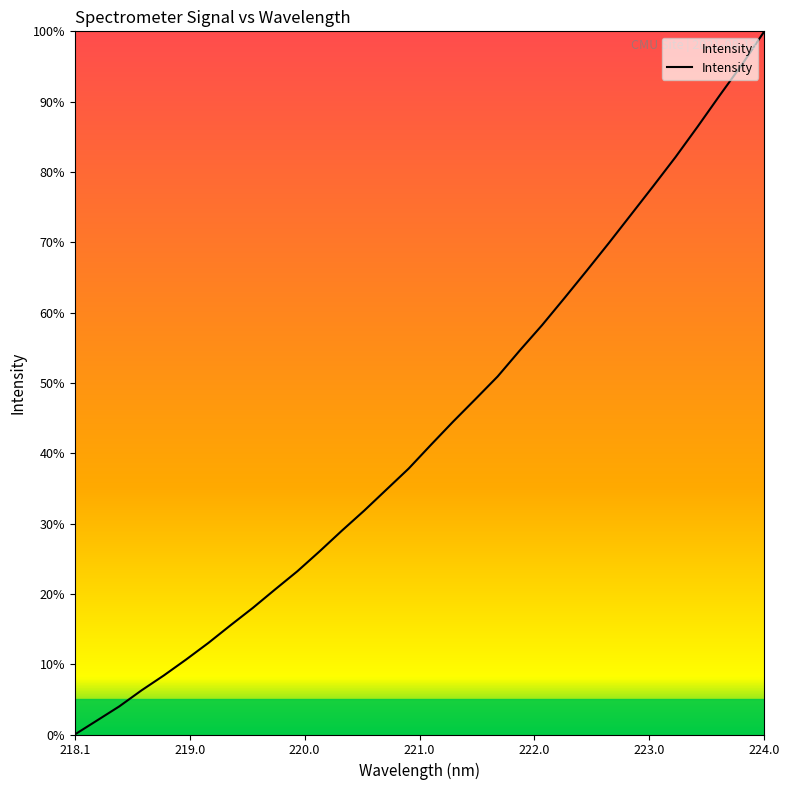

What is the greatest value displayed?

100.0